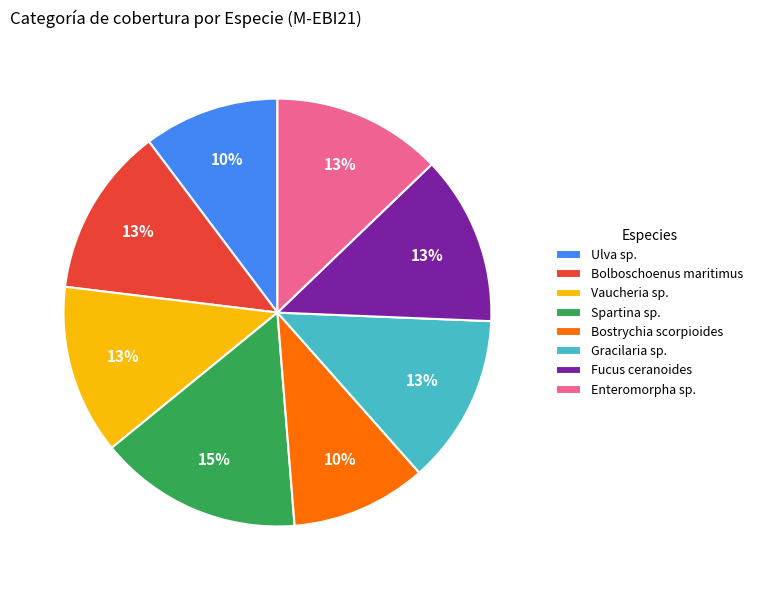

Is it true that Enteromorpha sp. is 1% of the pie?

False